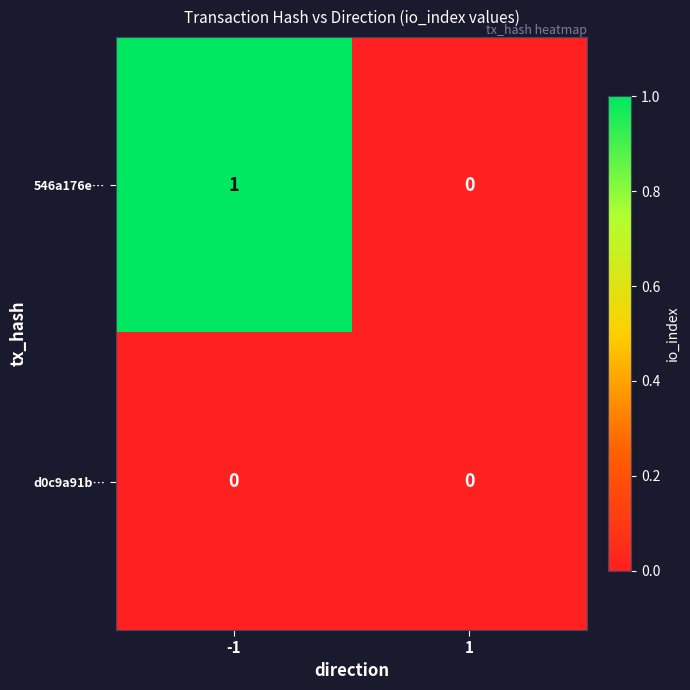

True or false: 546a176e… has a value of 1 at -1.

True